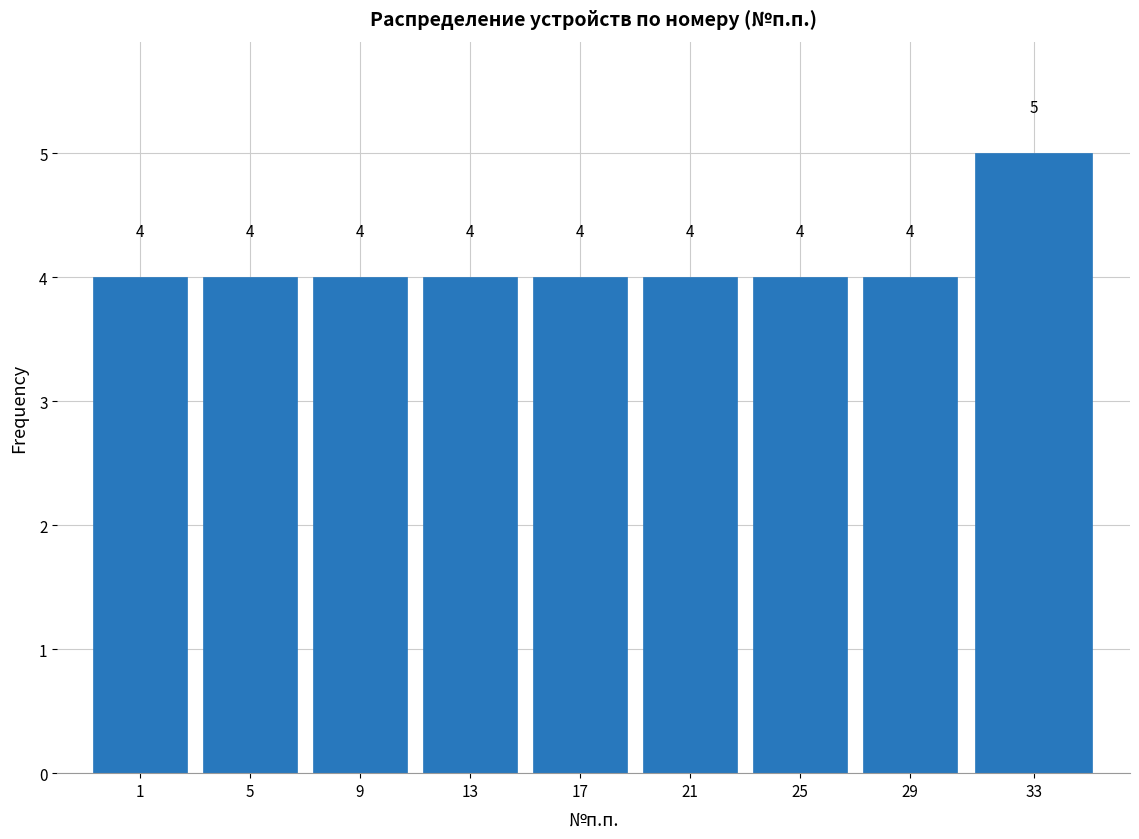

Reading right to left, what are all the values shown in this chart?

5	4	4	4	4	4	4	4	4